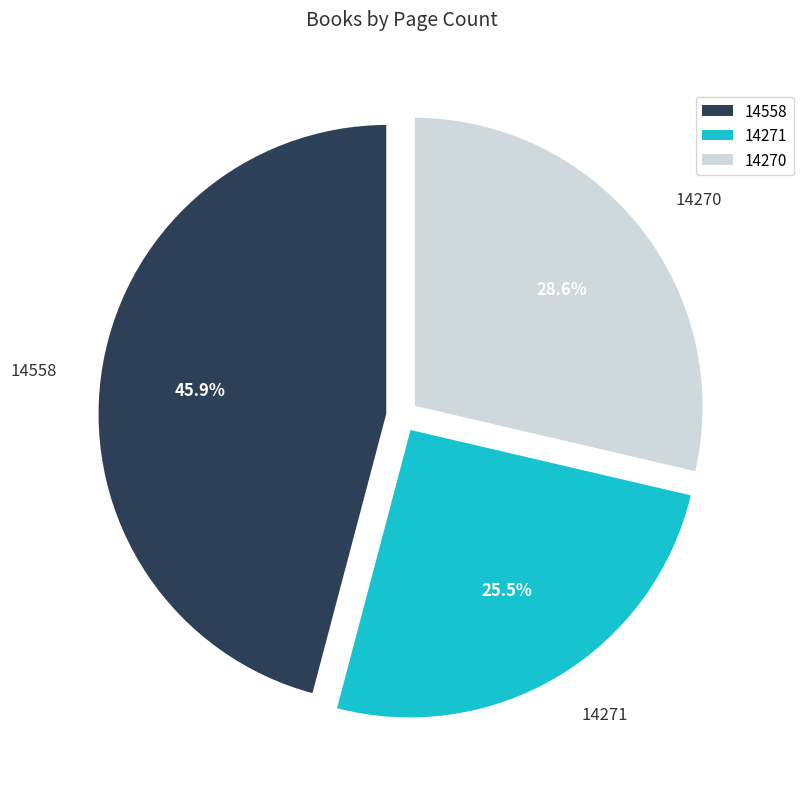

Between 14558 and 14270, which is larger?

14558